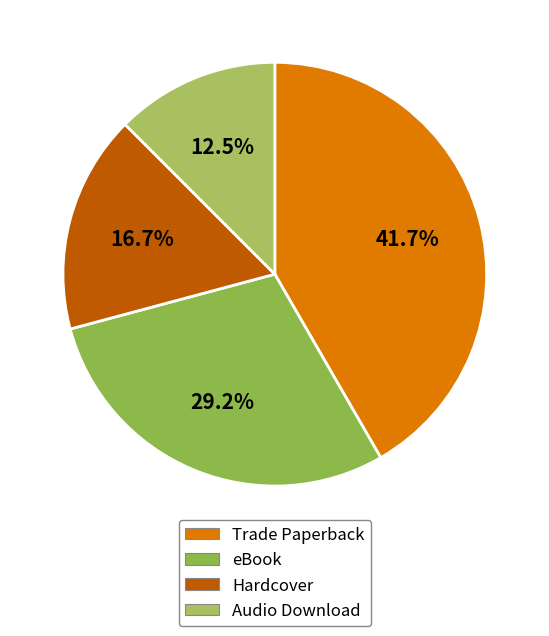

Which slice is the largest?

Trade Paperback